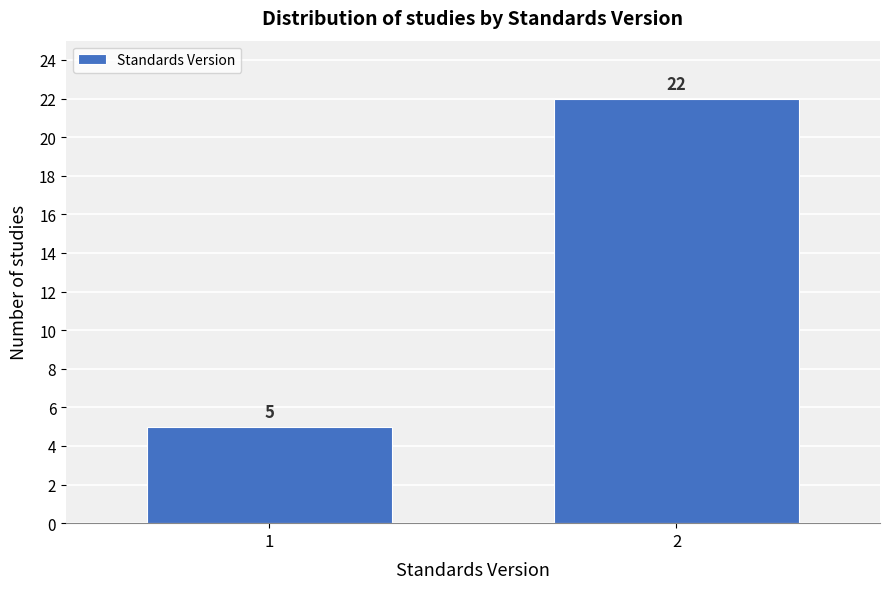

Reading left to right, what are all the values shown in this chart?

5	22